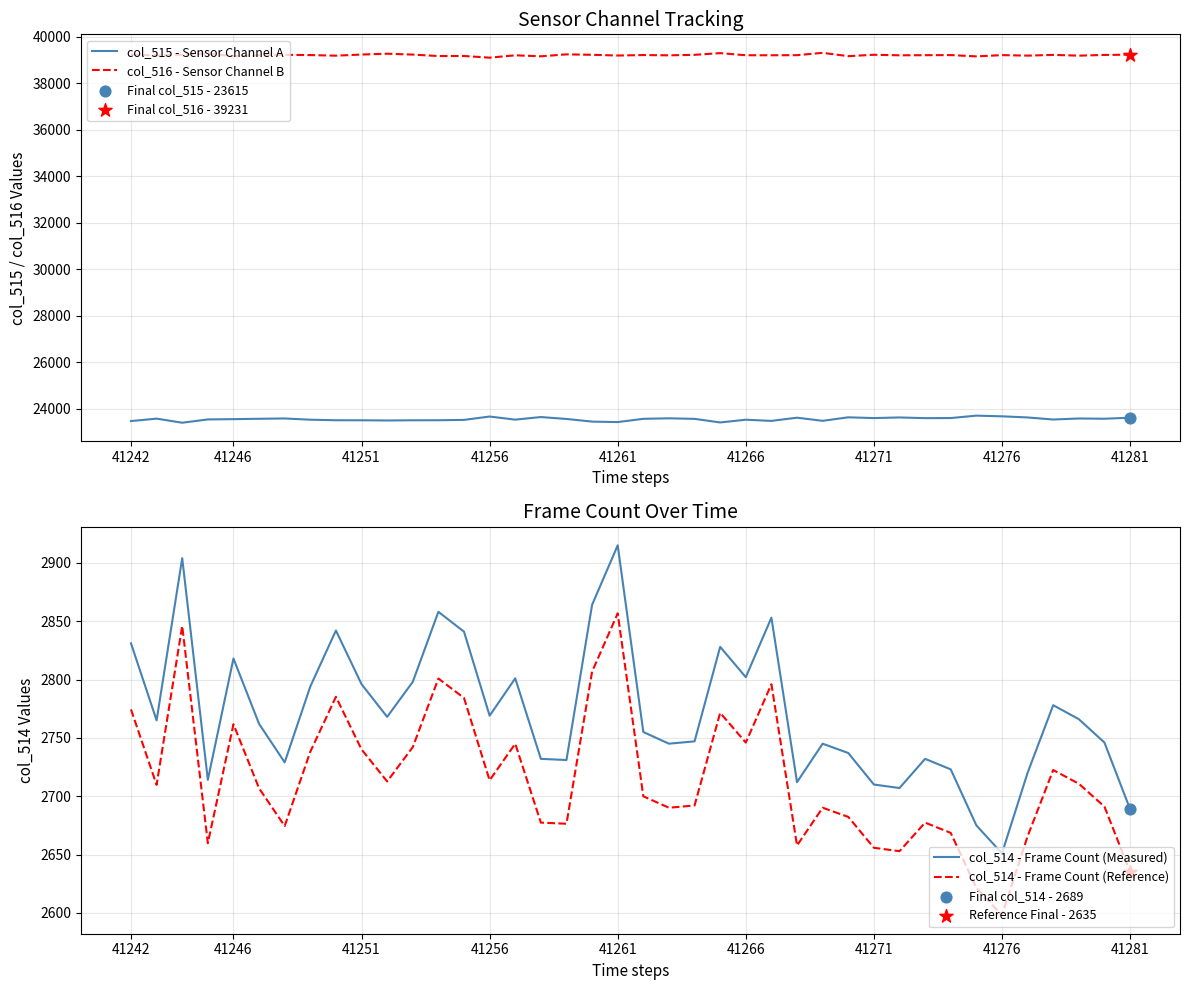

What are all the series names shown in the legend?

col_515 - Sensor Channel A, col_516 - Sensor Channel B, col_514 - Frame Count (Measured), col_514 - Frame Count (Reference)